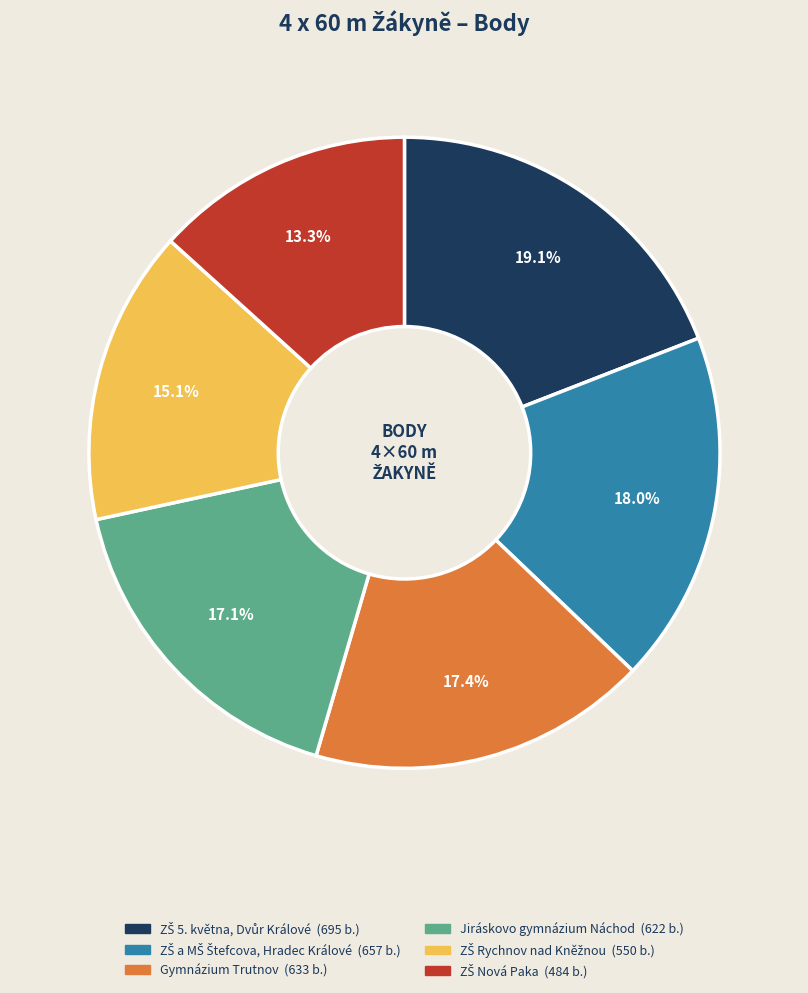

Count the number of slices in the pie.

6